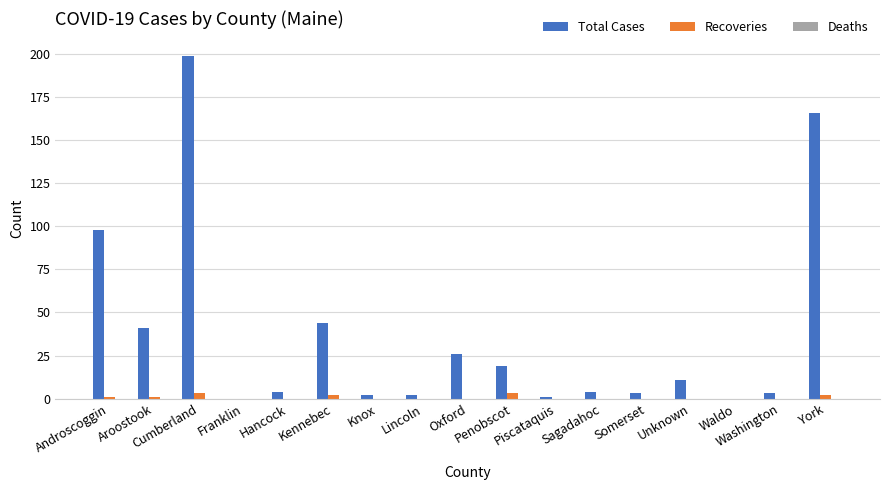

Does the chart contain stacked bars?

No